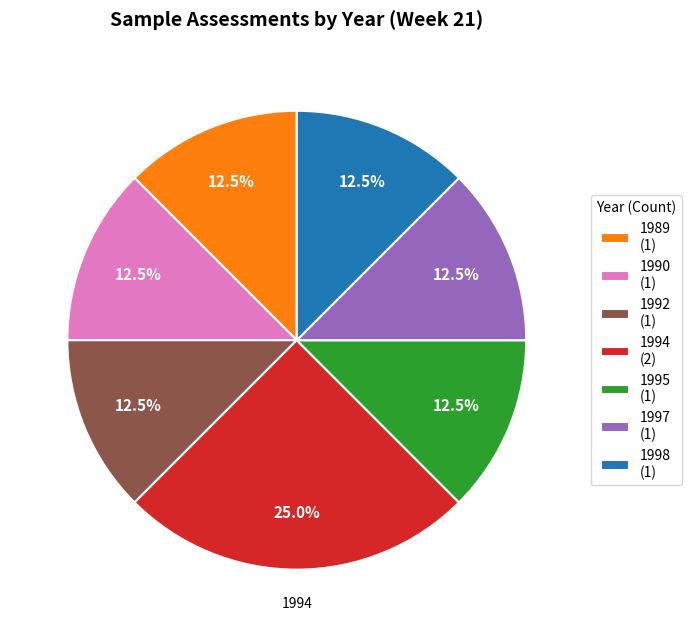

Does any single category account for the majority?

No